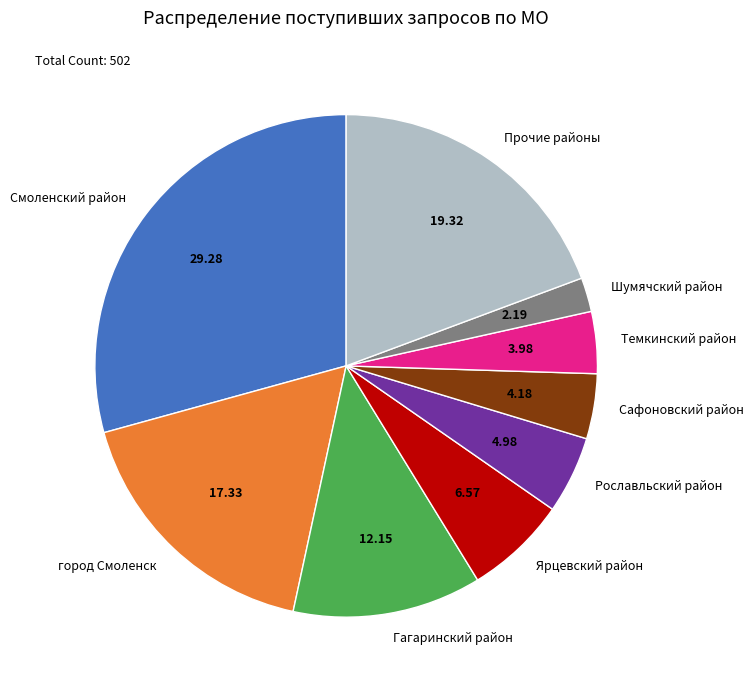

Between Смоленский район and Гагаринский район, which is larger?

Смоленский район